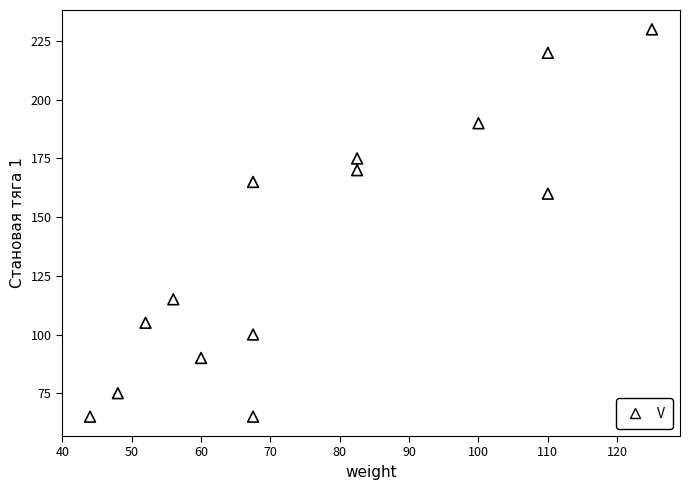

What is the range of Y values (max minus min)?

165